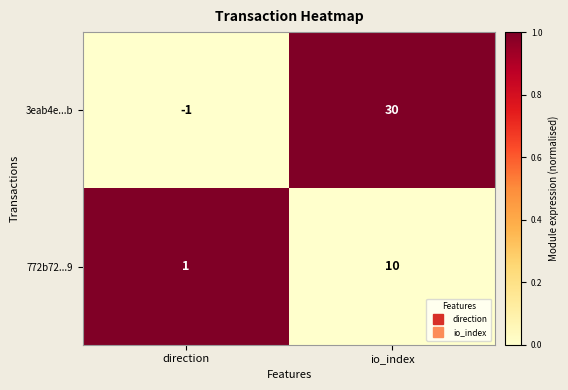

The 3eab4e...b series shows -1 at direction. True or false?

True